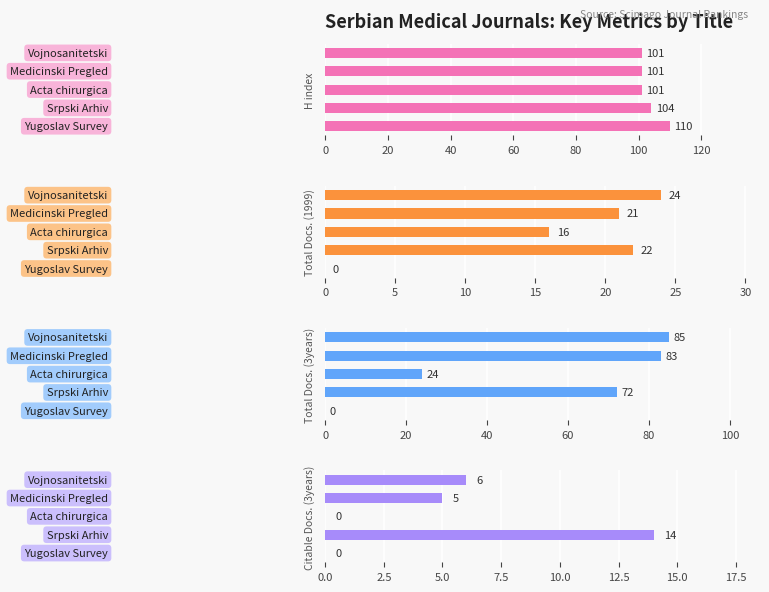

Count the number of data series in this chart.

4